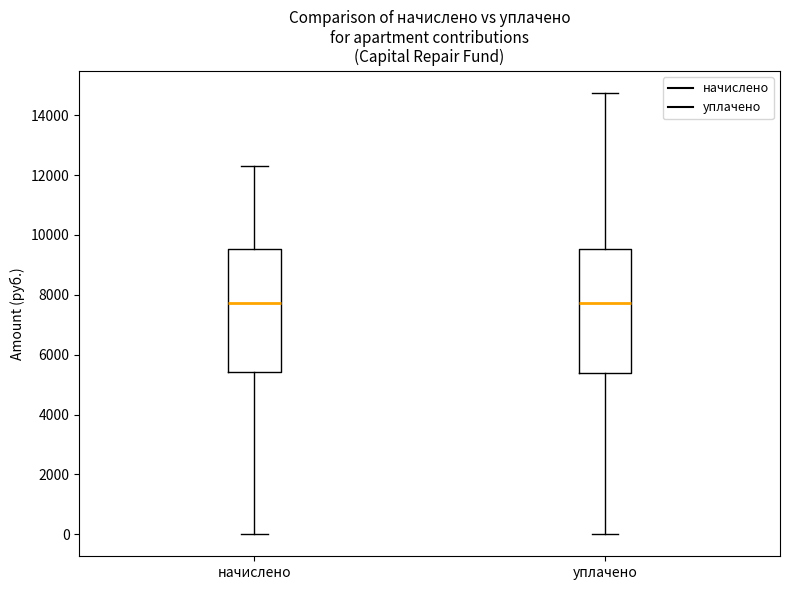

Reading left to right, read every box against the y-axis: the position of its median line, the range the box covers, and the ends of its whiskers. The values are not printed on the chart, so give them approximately, as read against the axis.

начислено: median 7800, box 5400 to 9600, whiskers 0 to 12400
уплачено: median 7800, box 5400 to 9600, whiskers 0 to 14800